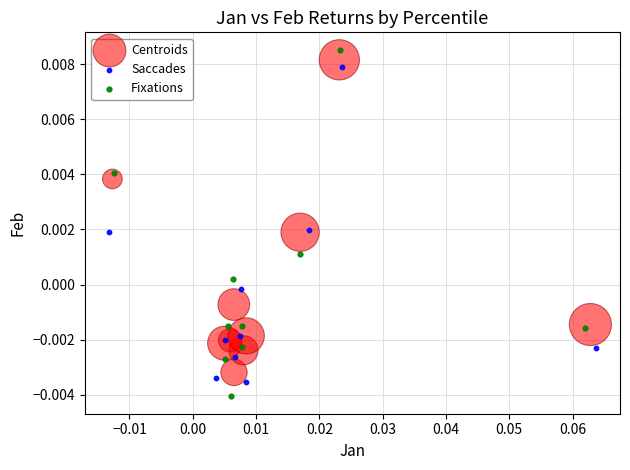

Which series has the largest Y range (max minus min)?

Fixations